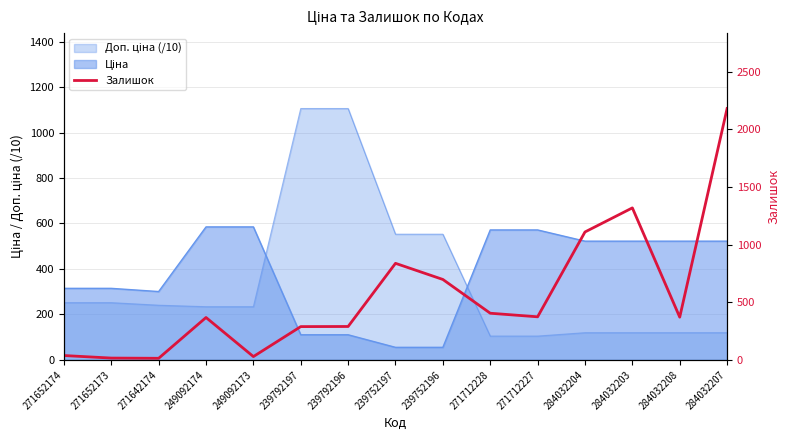

At which label does the data first exceed 371?

239752197